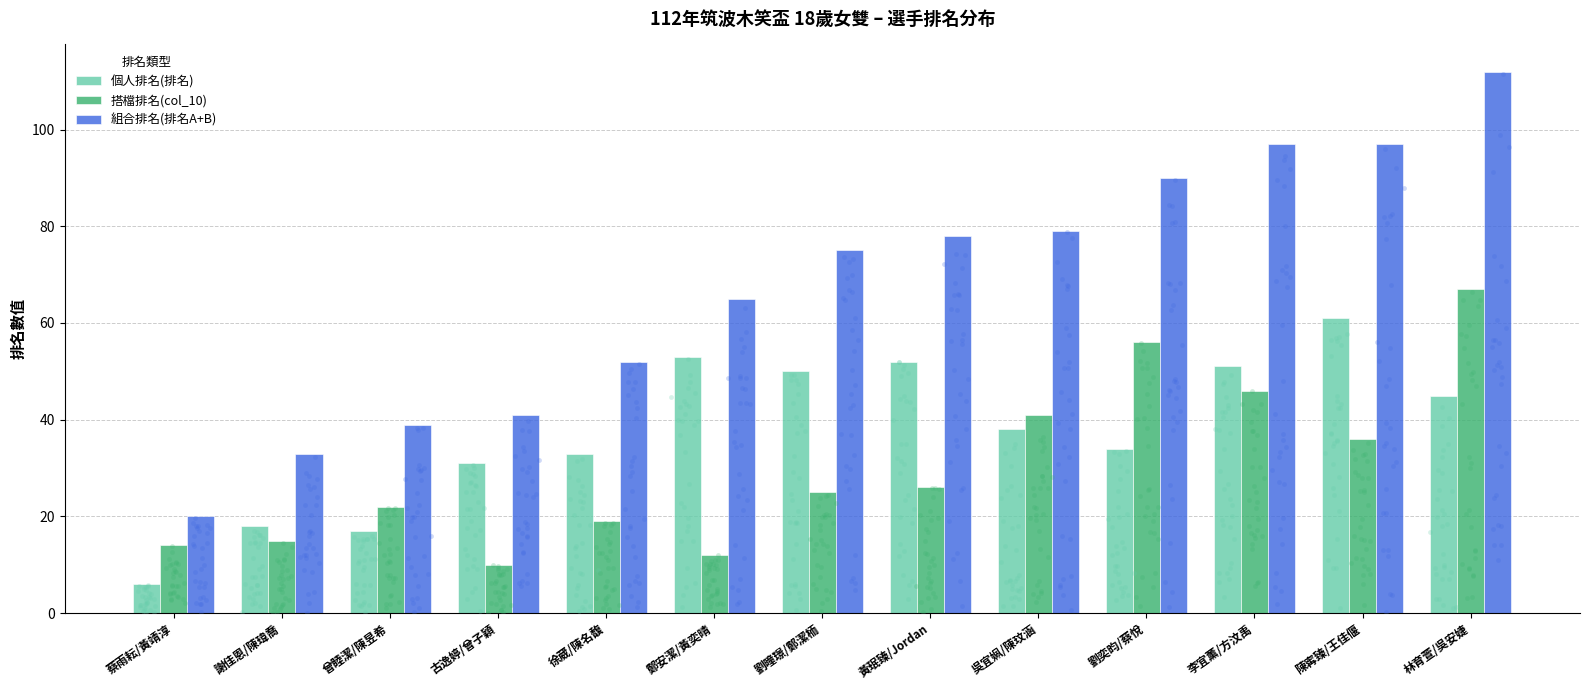

Which series contains the highest Y value?

組合排名(排名A+B)